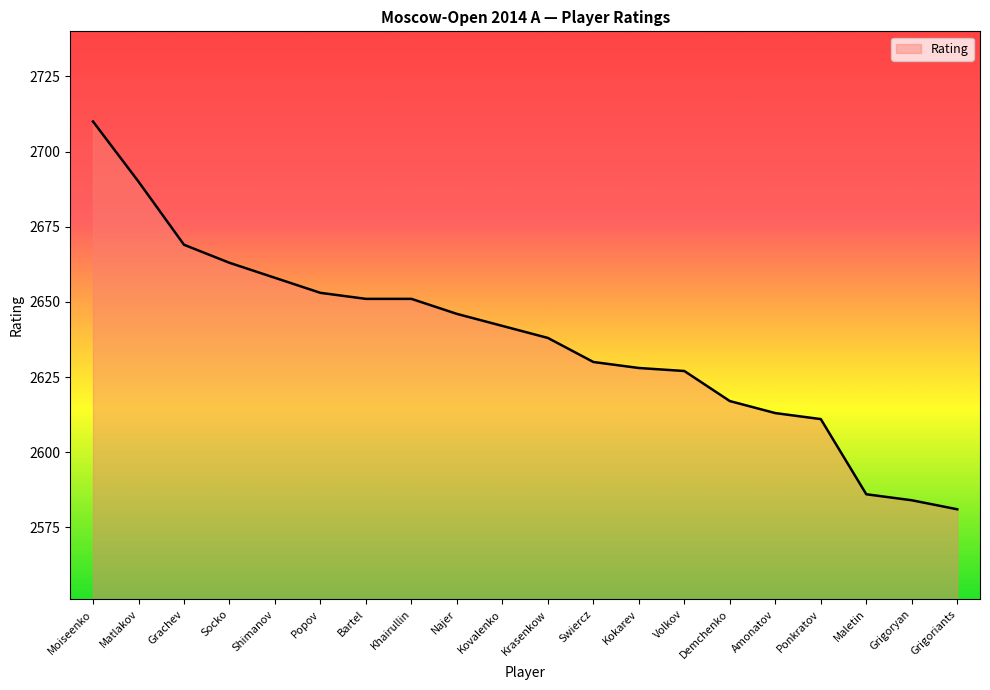

Does the chart display data point markers on the line(s)?

No